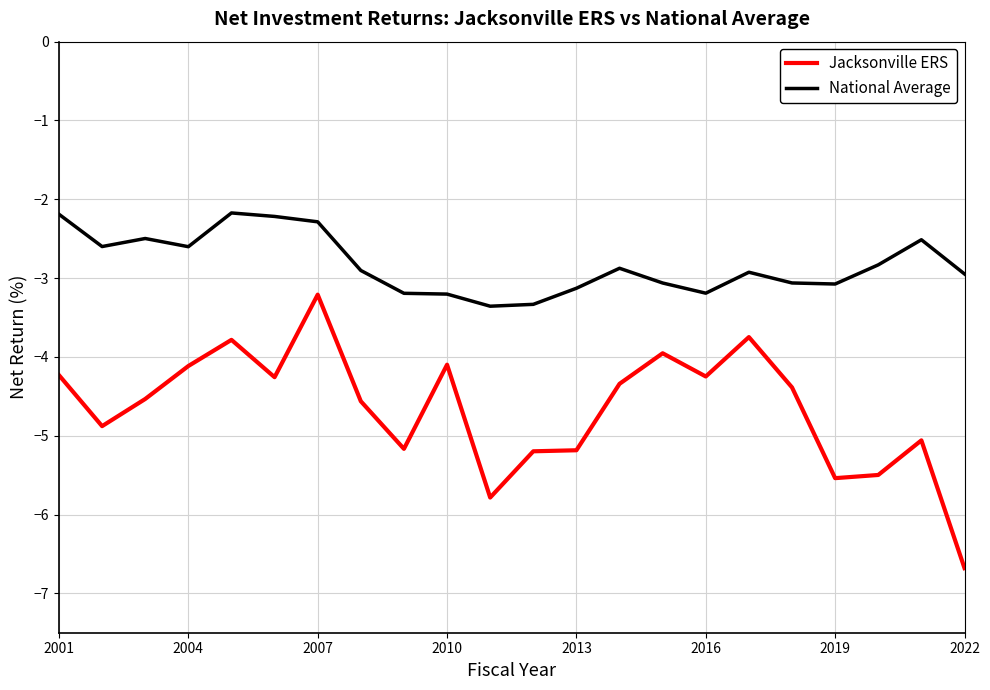

Rank the series by their average value, from lowest to highest.

Jacksonville ERS, National Average